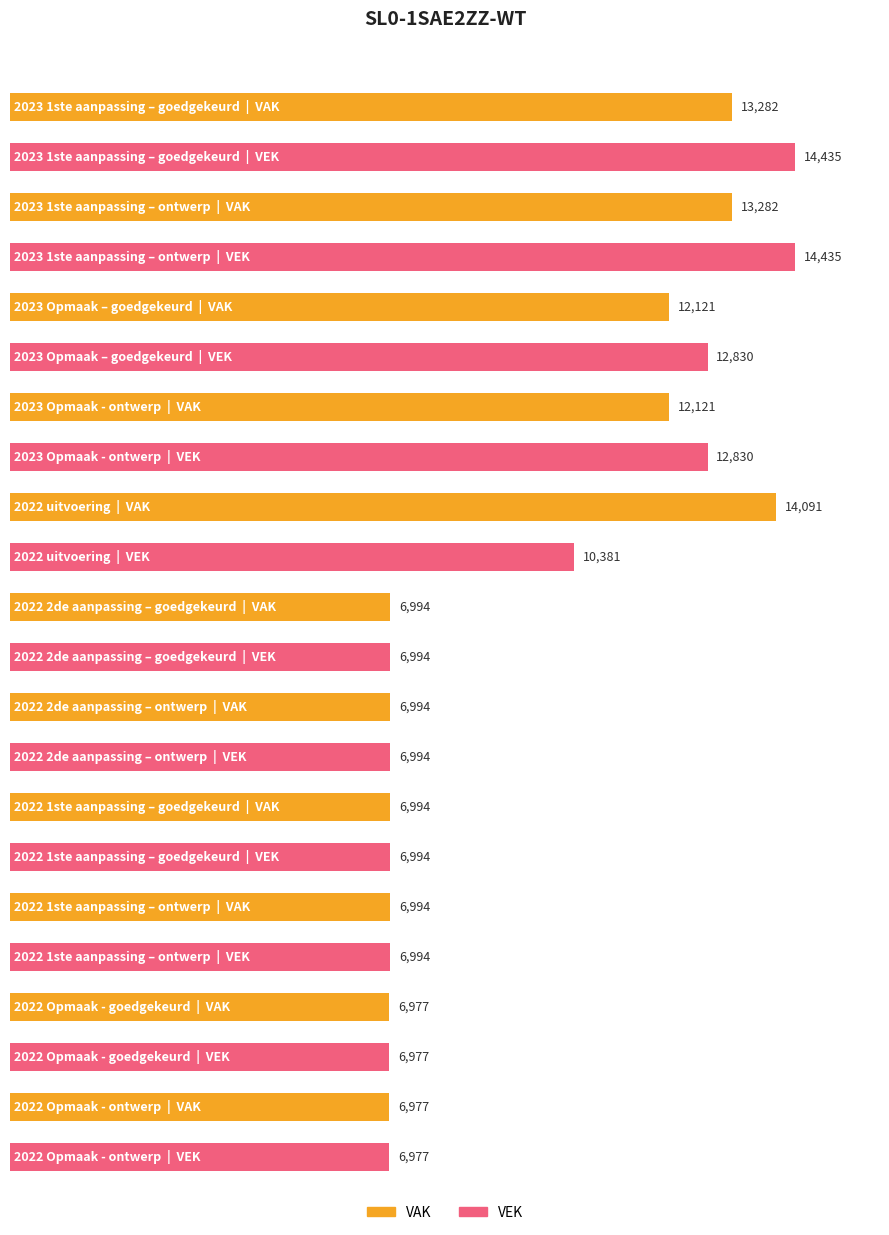

How many values in the VAK series are below 6994?

2